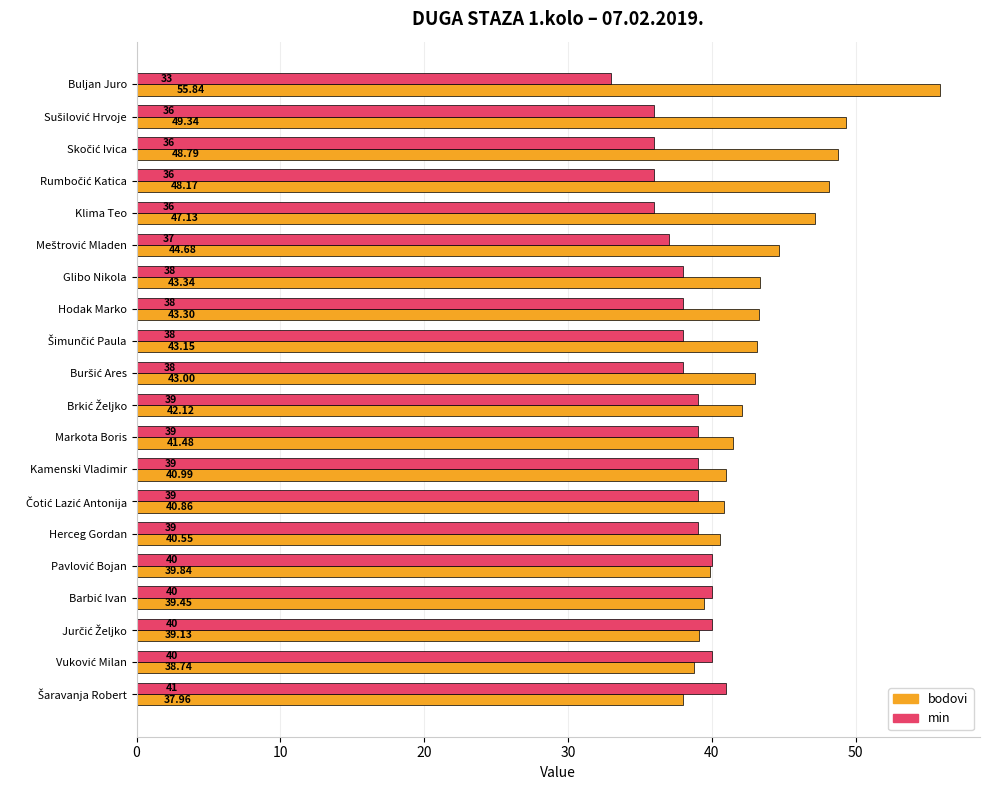

What is the difference between the maximum and minimum values in the bodovi series?

17.9